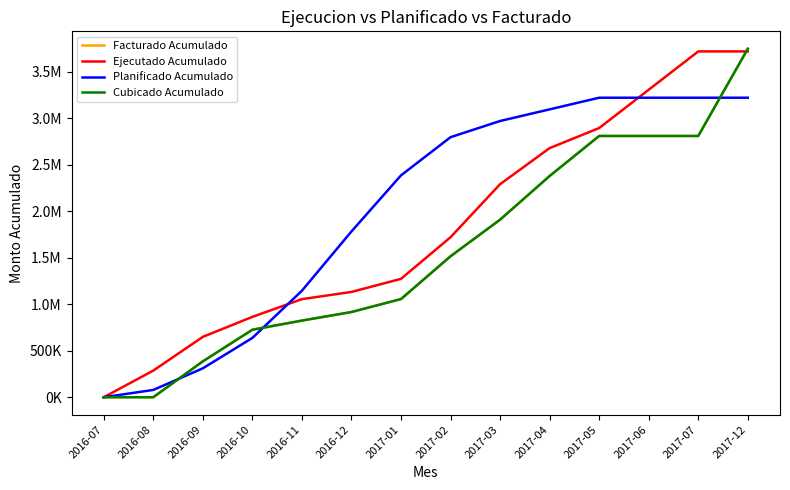

Does the chart display data point markers on the line(s)?

No